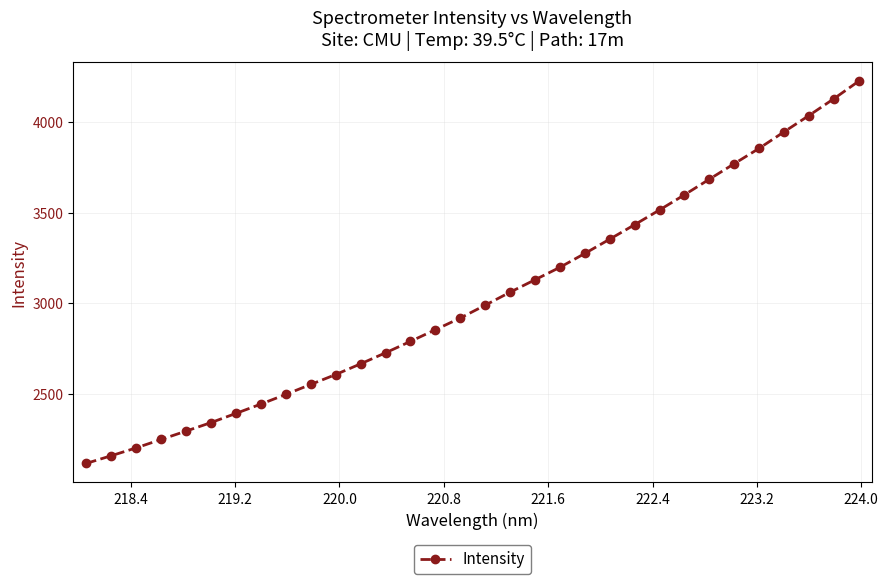

What is the value of the 31st point from the left?

4128.3